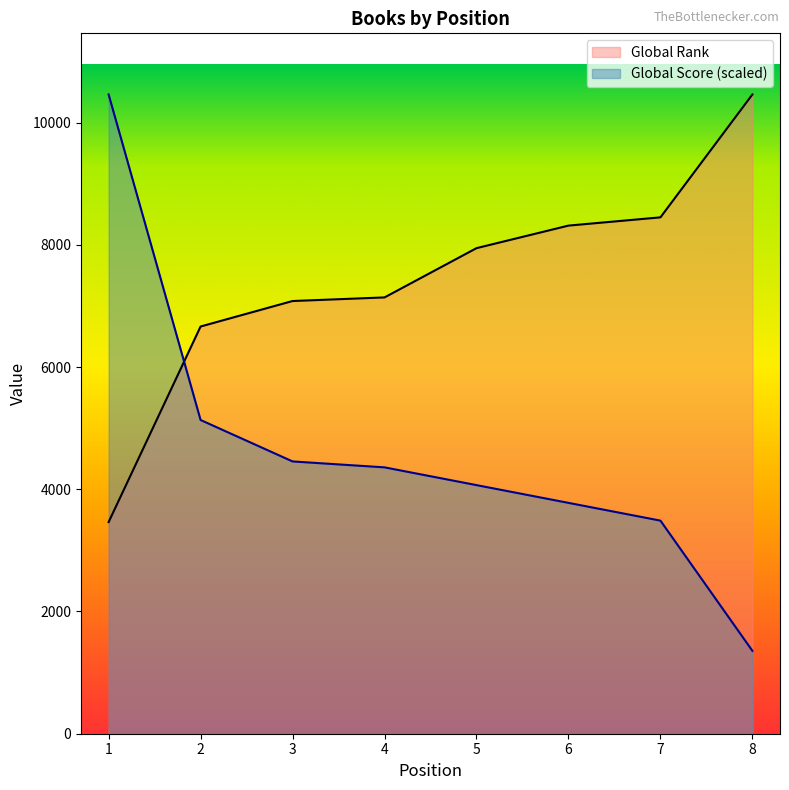

What is the maximum value shown in the chart?

10460.0